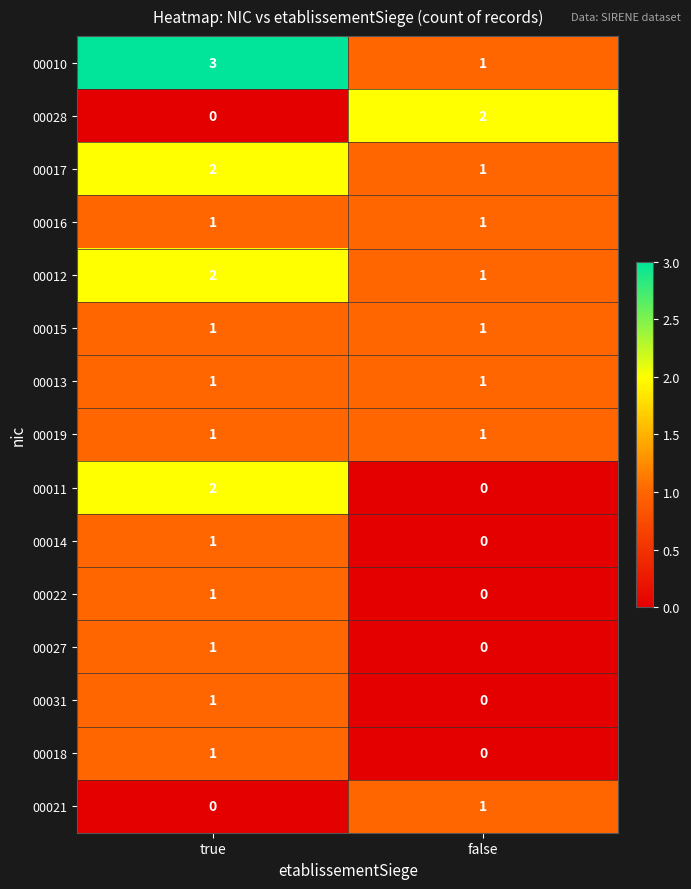

Which series has the largest total across all categories?

00010